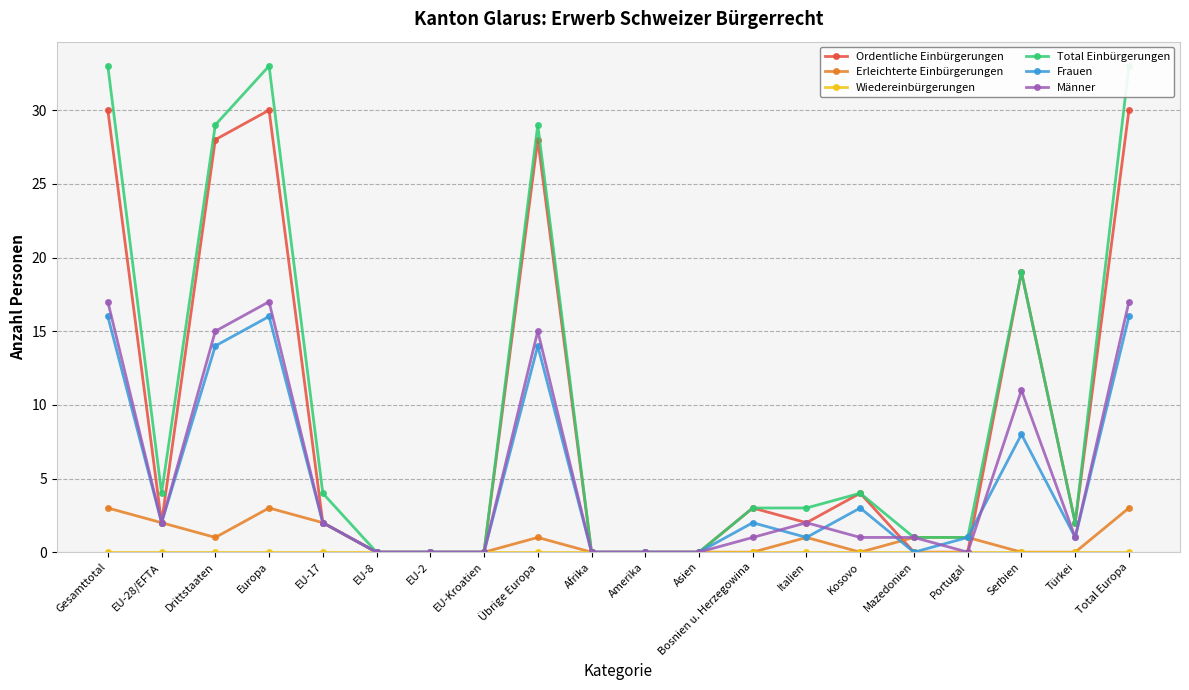

What is the average value of the Ordentliche Einbürgerungen series?

9